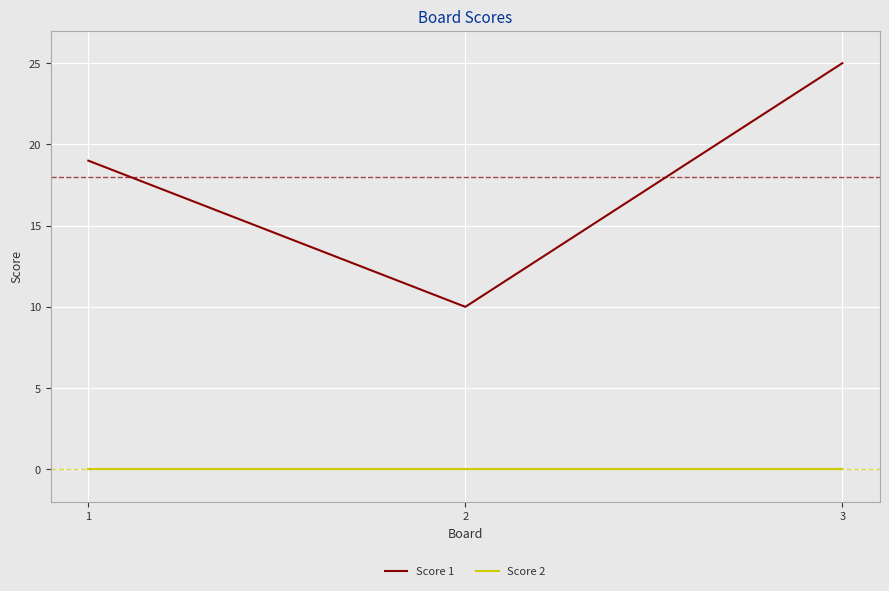

Which series has the widest spread of values?

Score 1